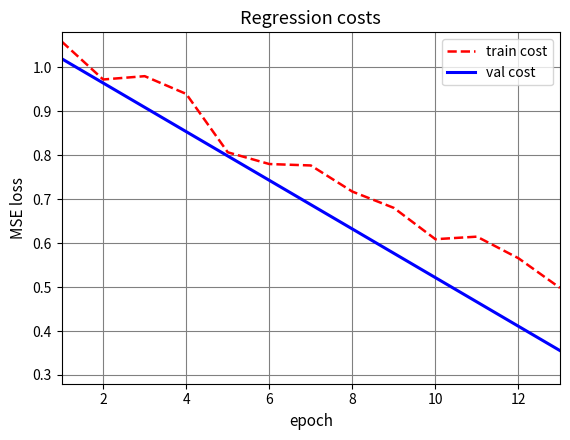

Which series has the widest spread of values?

val cost